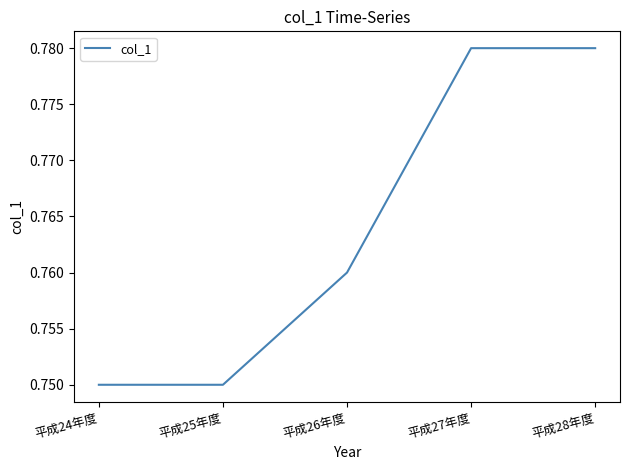

How many values are between 0 and 1?

5